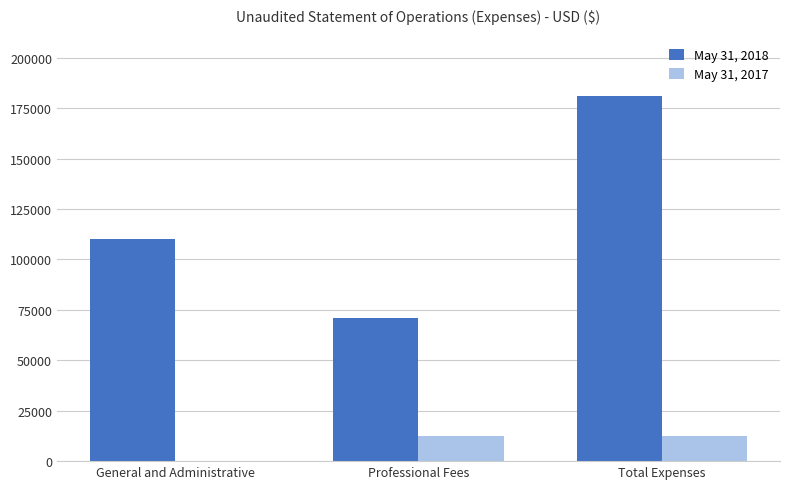

How many series are shown in this chart?

2